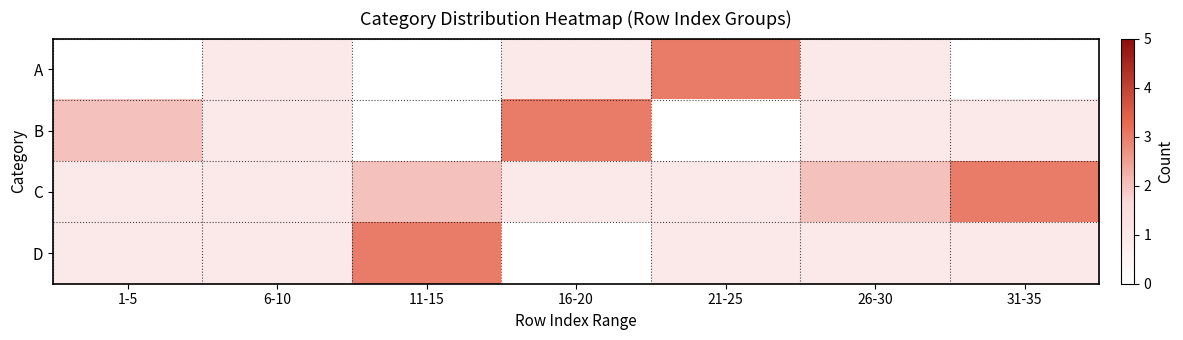

At which category is the sum across all series the highest?

11-15